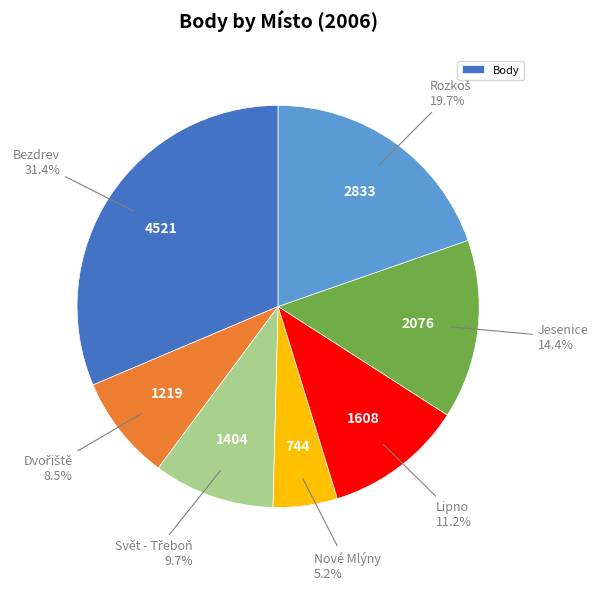

Is there any slice that represents more than half of the pie?

No